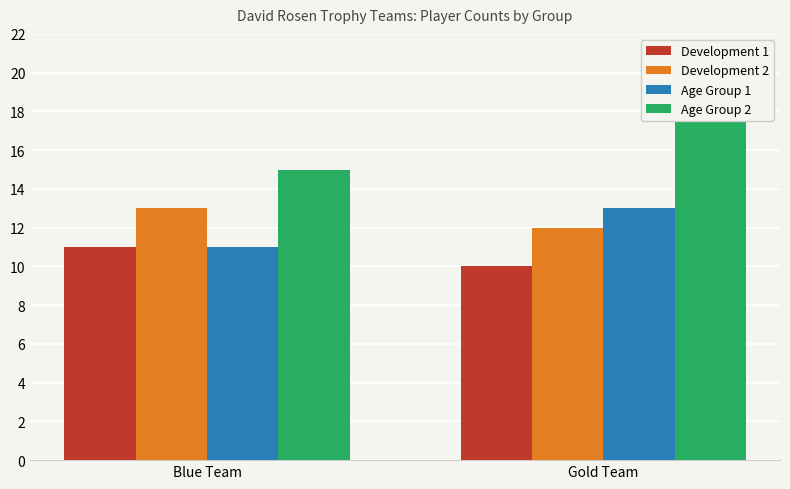

What is the label of the 2nd bar from the left?

Gold Team